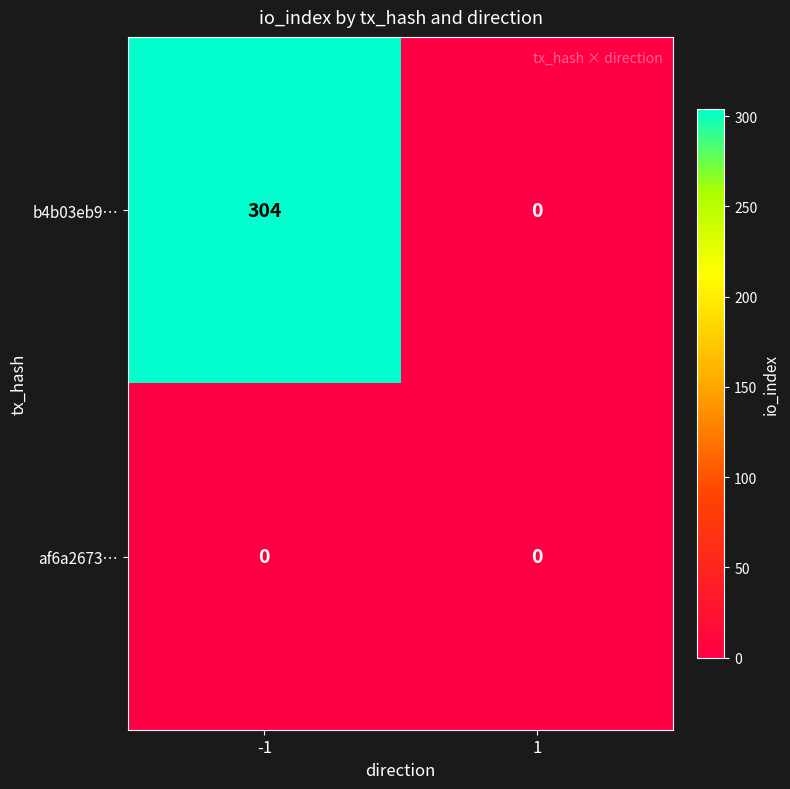

What is the total value across all series at -1?

304